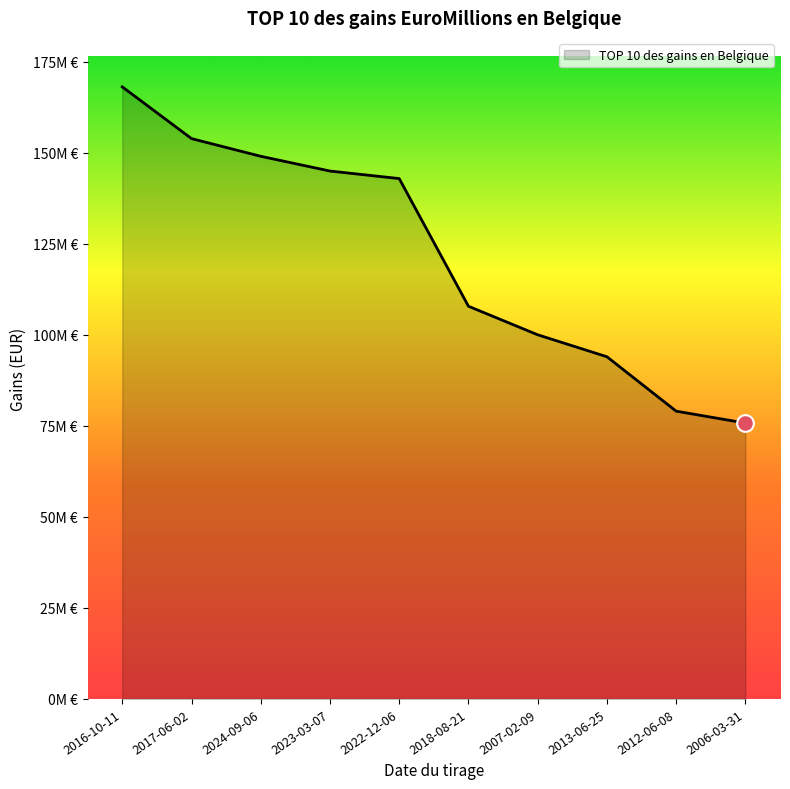

Rank the categories by value from lowest to highest.

2006-03-31, 2012-06-08, 2013-06-25, 2007-02-09, 2018-08-21, 2022-12-06, 2023-03-07, 2024-09-06, 2017-06-02, 2016-10-11